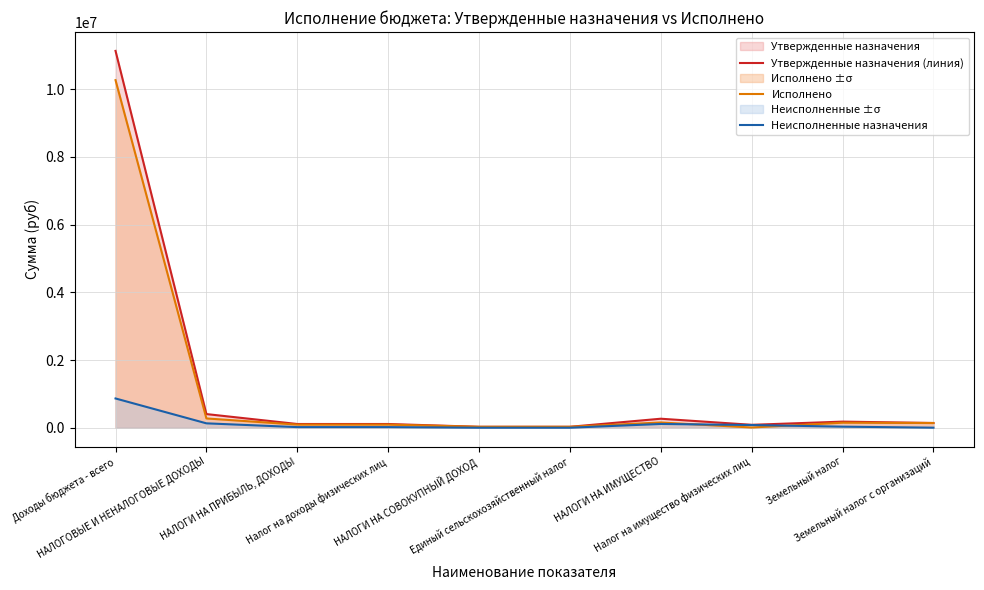

True or false: Утвержденные назначения (линия) and Исполнено cross at least once.

False